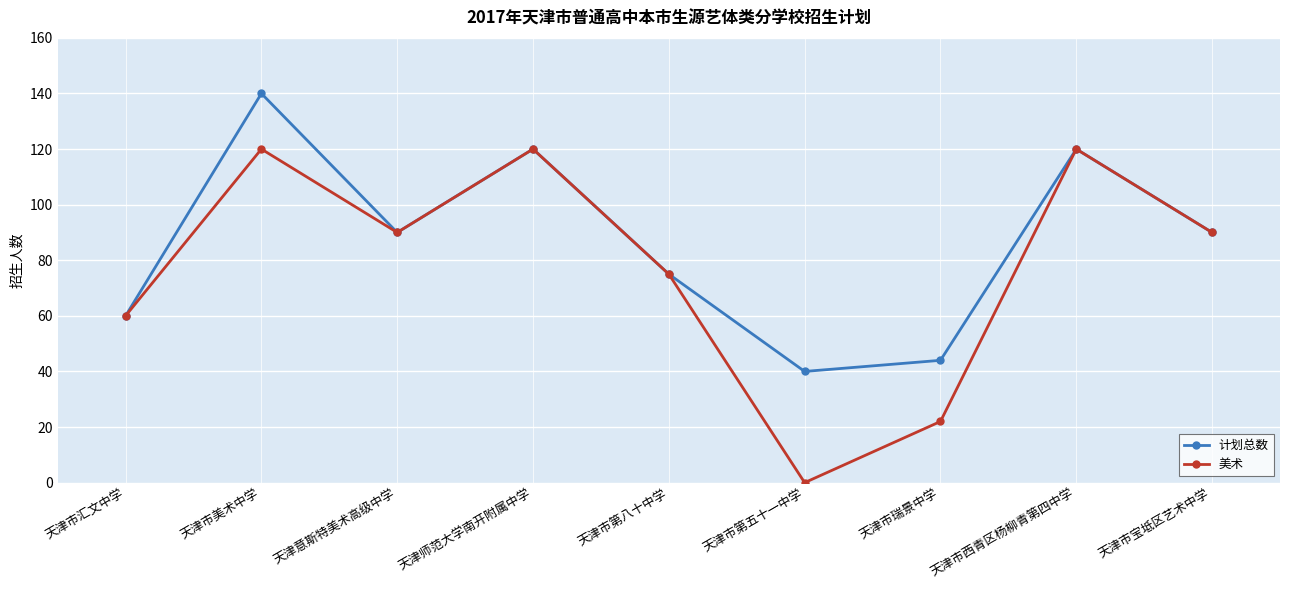

How many lines are shown in the chart?

2